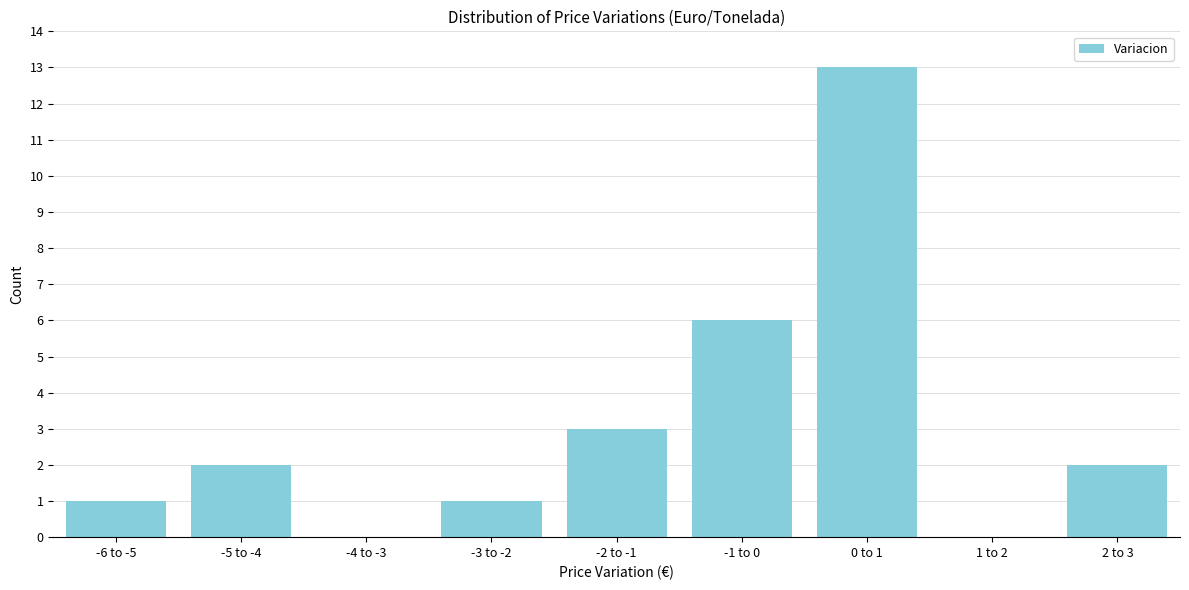

Reading right to left, what are all the values shown in this chart?

2 to 3=2	1 to 2=0	0 to 1=13	-1 to 0=6	-2 to -1=3	-3 to -2=1	-4 to -3=0	-5 to -4=2	-6 to -5=1